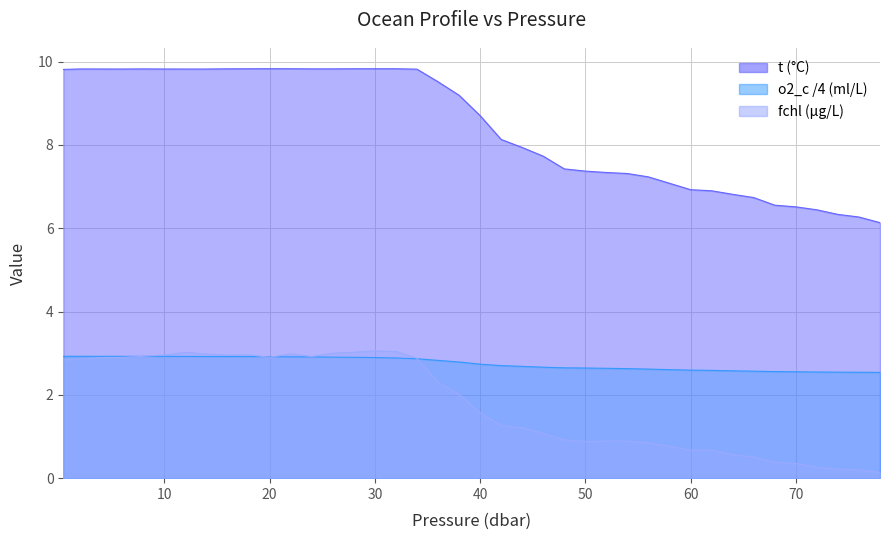

Reading left to right, what are all the values shown in this chart?

9.8	9.8	9.8	9.8	9.8	9.8	9.8	9.8	9.8	9.8	9.8	9.8	9.8	9.8	9.8	9.8	9.8	9.8	9.5	9.2	8.7	8.1	7.9	7.7	7.4	7.4	7.3	7.3	7.2	7.1	6.9	6.9	6.8	6.7	6.6	6.5	6.4	6.3	6.3	6.1